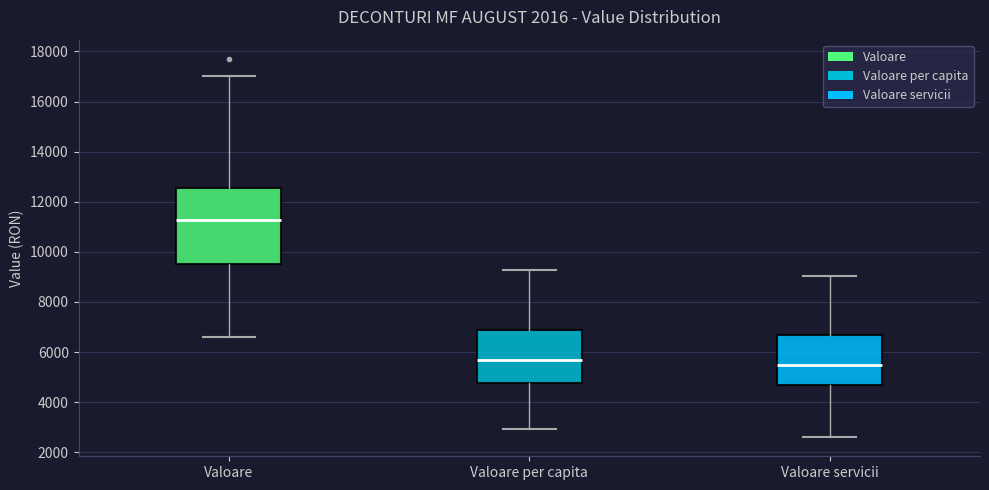

Where is the upper edge of the box for Valoare on the y-axis? The values are not printed on the chart, so give them approximately, as read against the axis.

12600